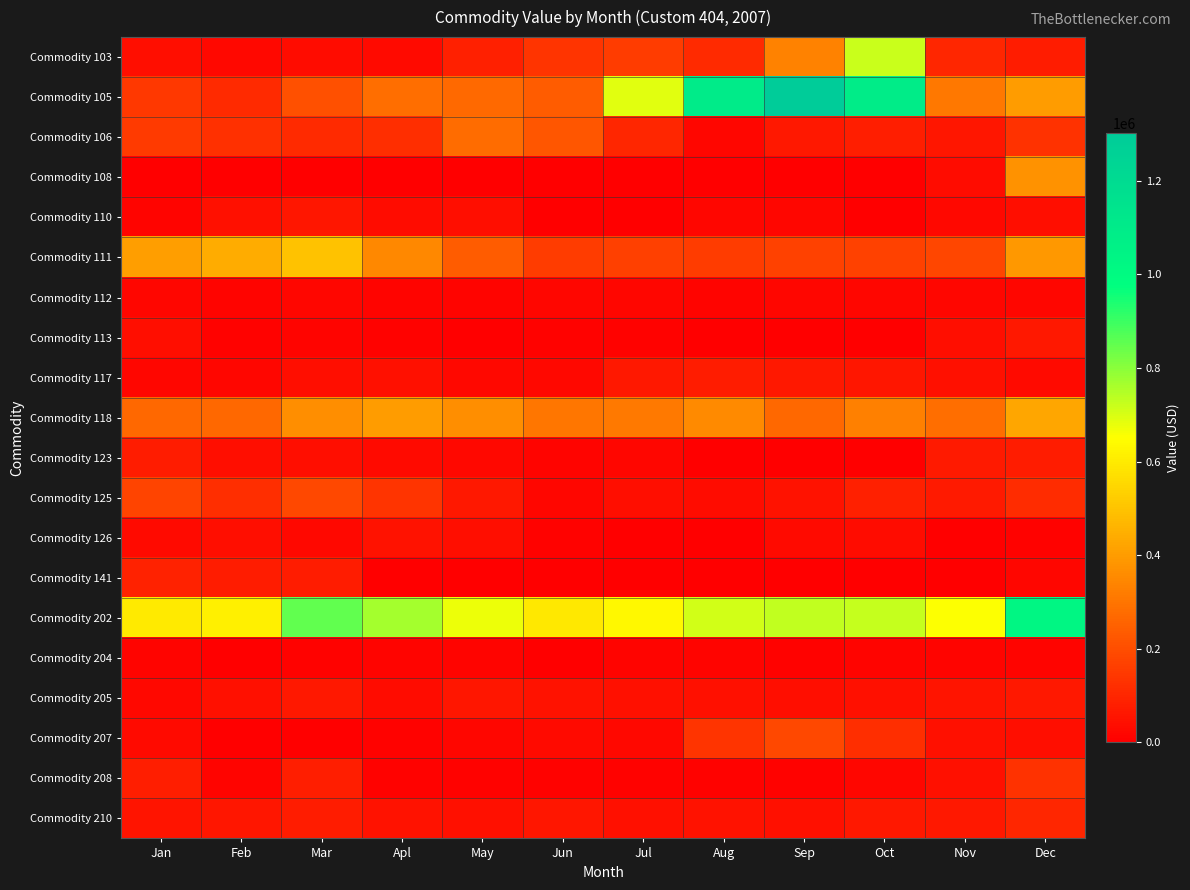

How many series are shown in this chart?

20